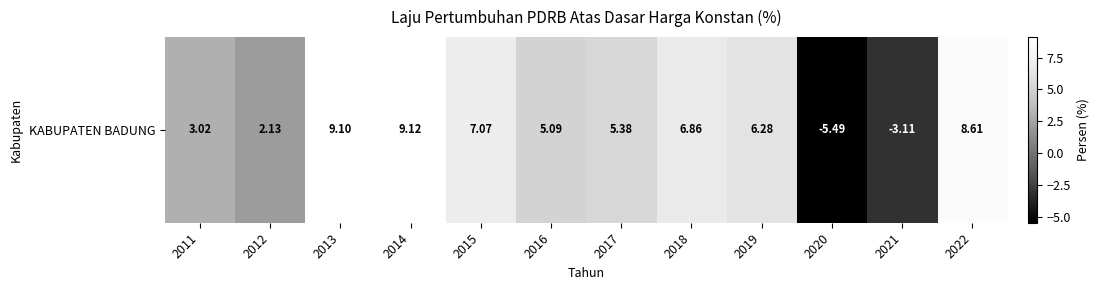

Approximately how many times larger is the value at 2017 compared to 2011?

1.8